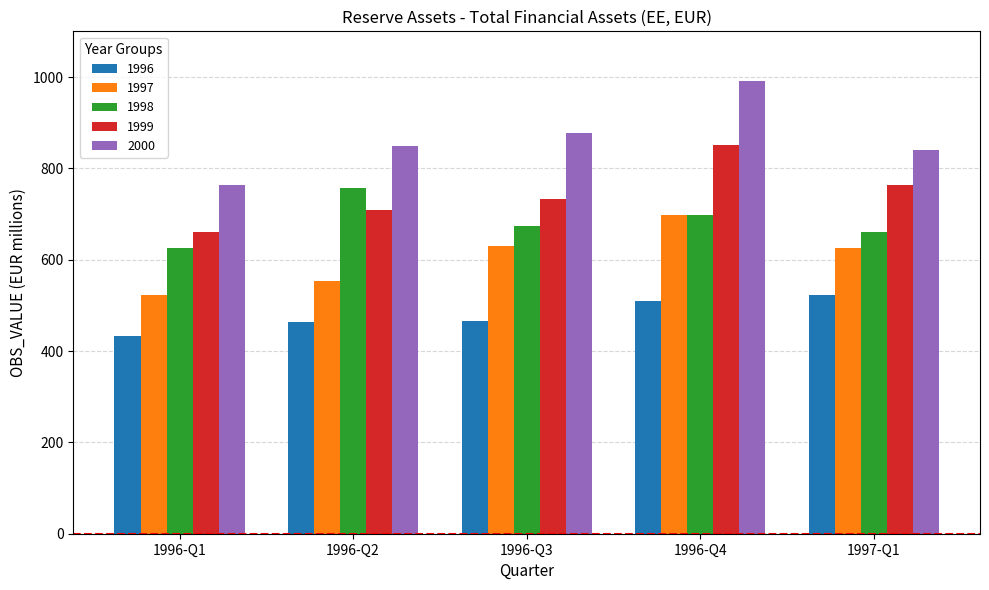

What is the average value of the 2000 series?

864.6